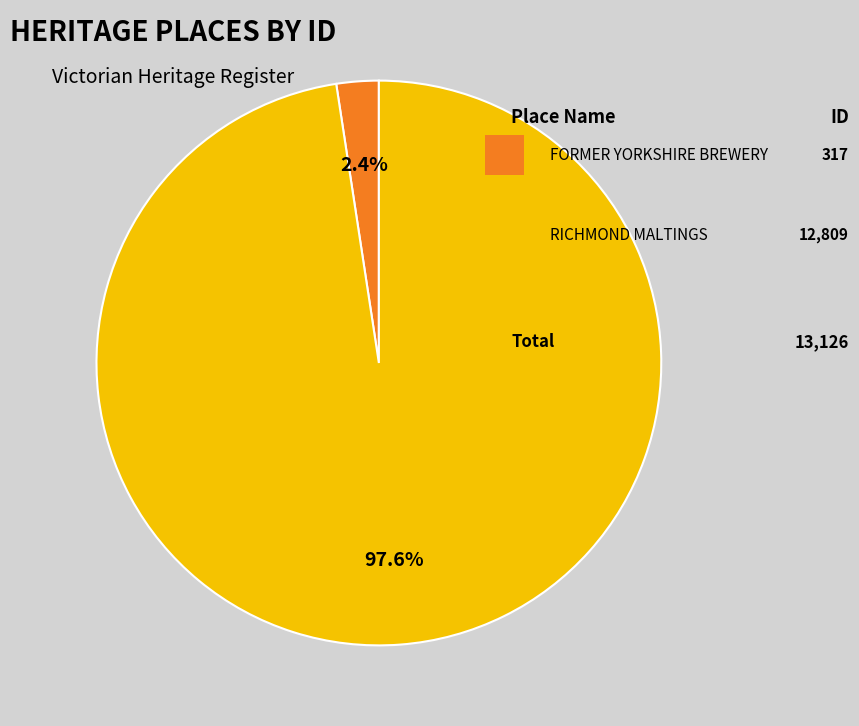

Is there a majority slice in this chart?

Yes